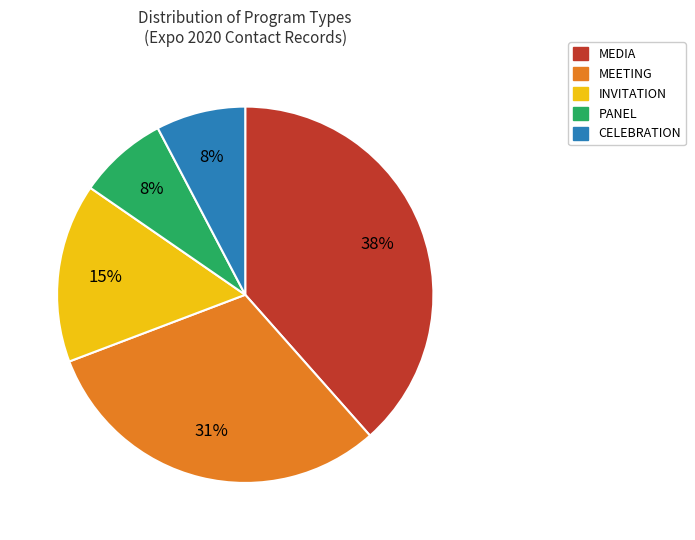

Does any single category account for the majority?

No